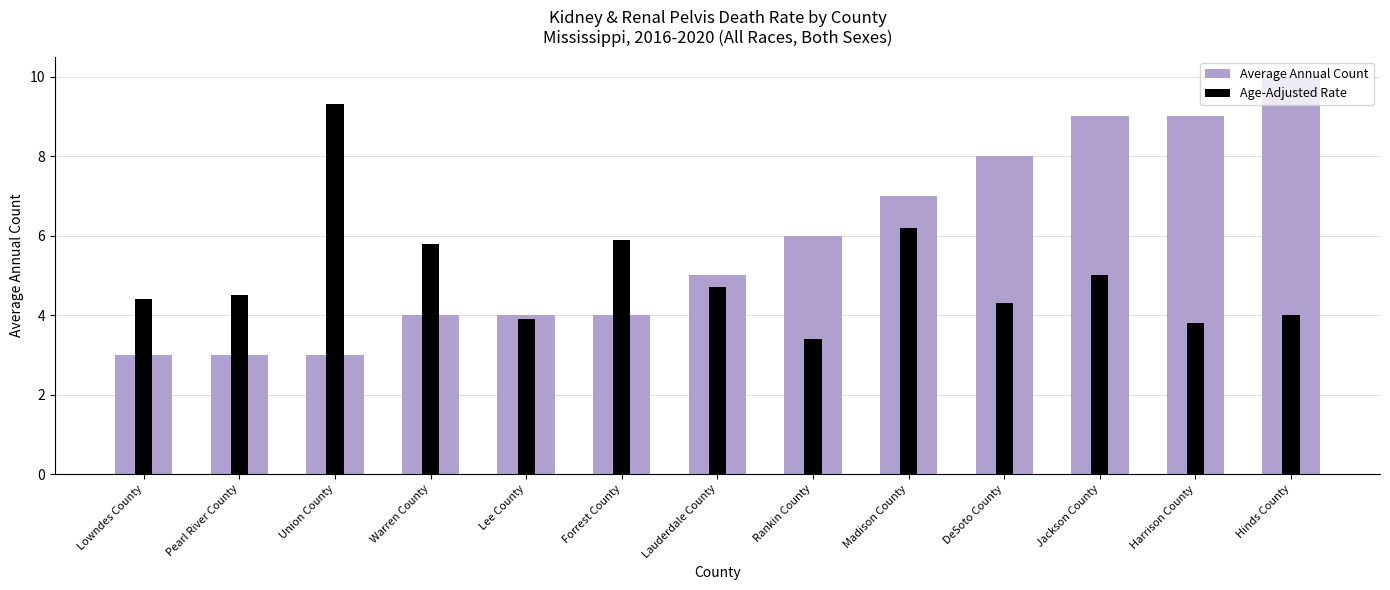

The value of Average Annual Count at DeSoto County is 8.0. True or false?

True